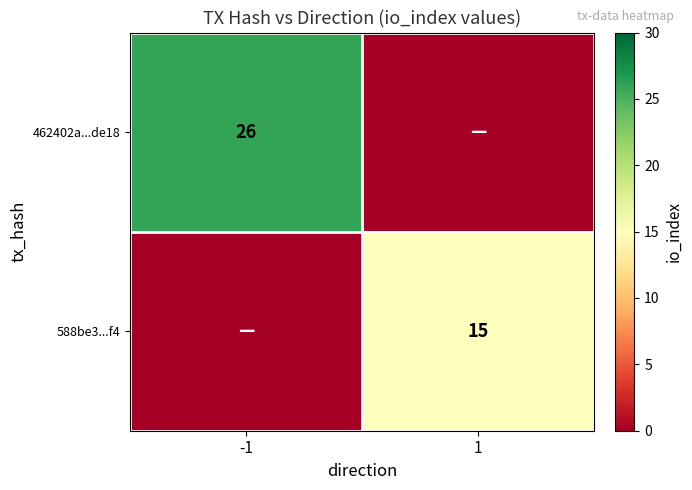

The value of 462402a...de18 at -1 is 26. True or false?

True